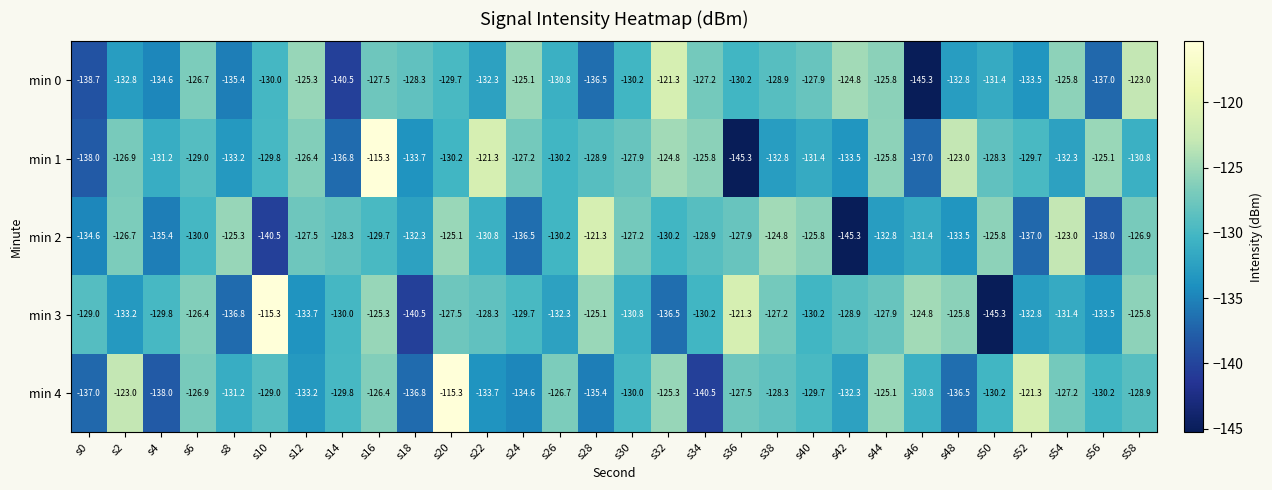

At which label does min 2 reach its minimum?

s42